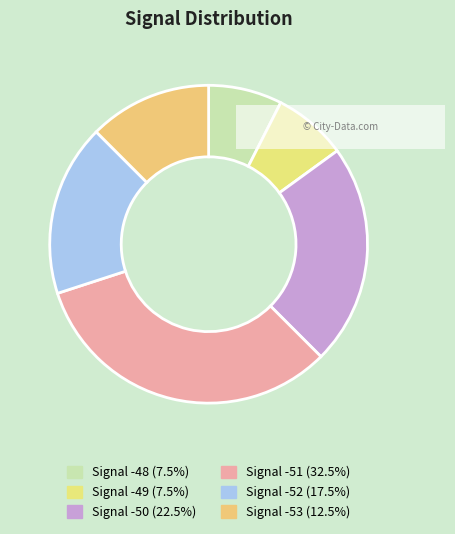

How many segments does this pie chart have?

6